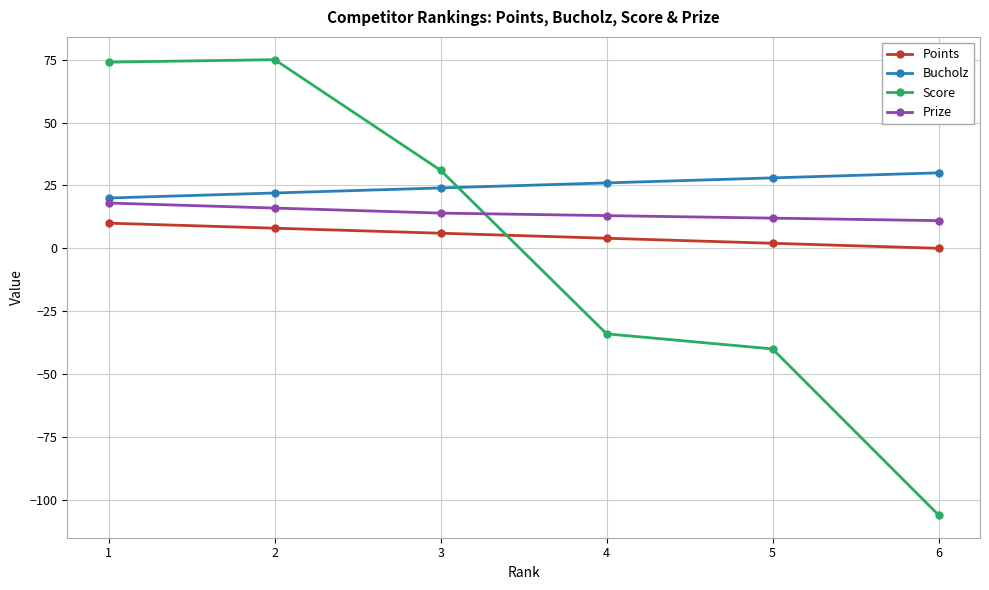

True or false: Bucholz and Prize cross at least once.

False